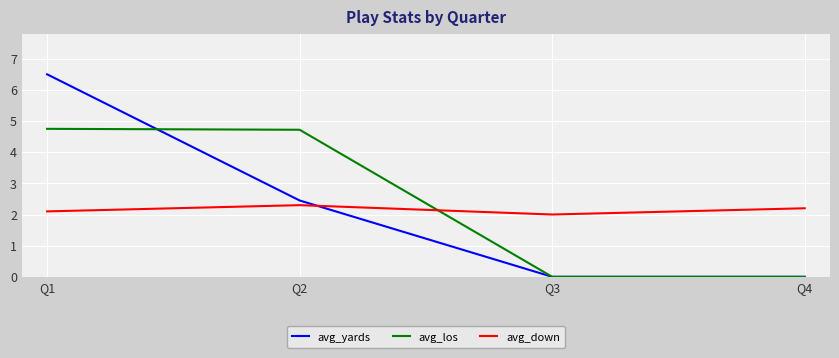

Which series has the widest spread of values?

avg_yards